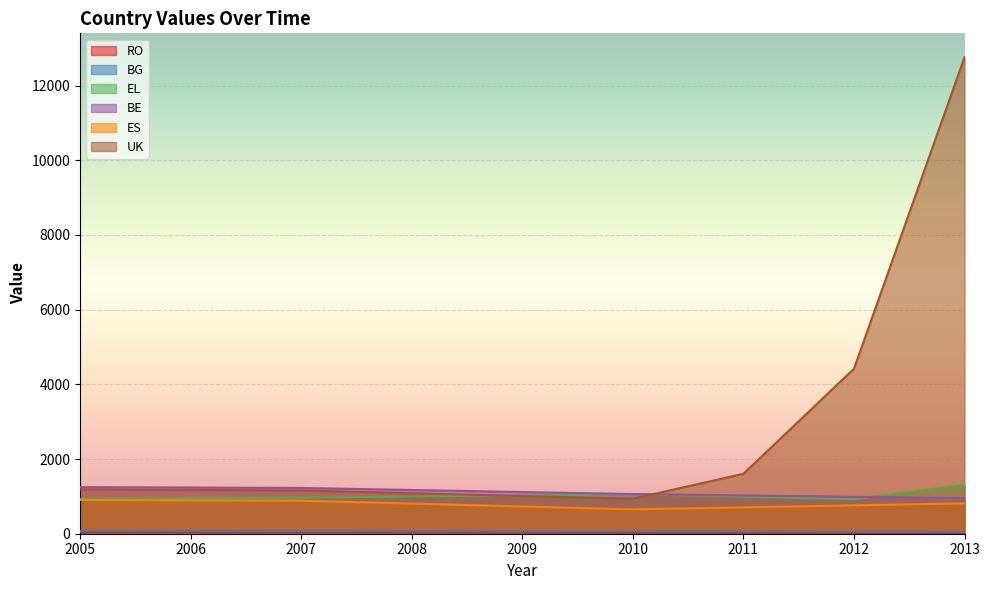

The value of ES at 2010 is 652. True or false?

True